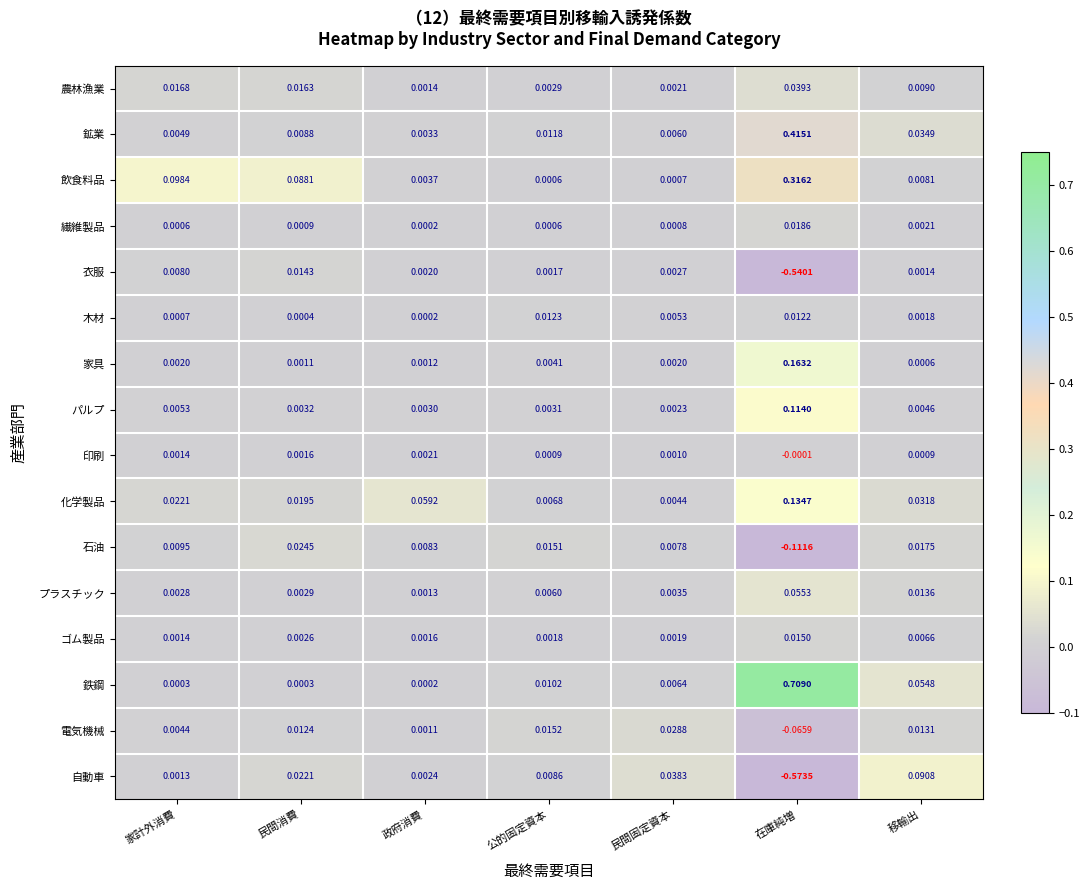

Is the value of プラスチック at 在庫純増 greater than the value of 衣服 at 家計外消費?

Yes